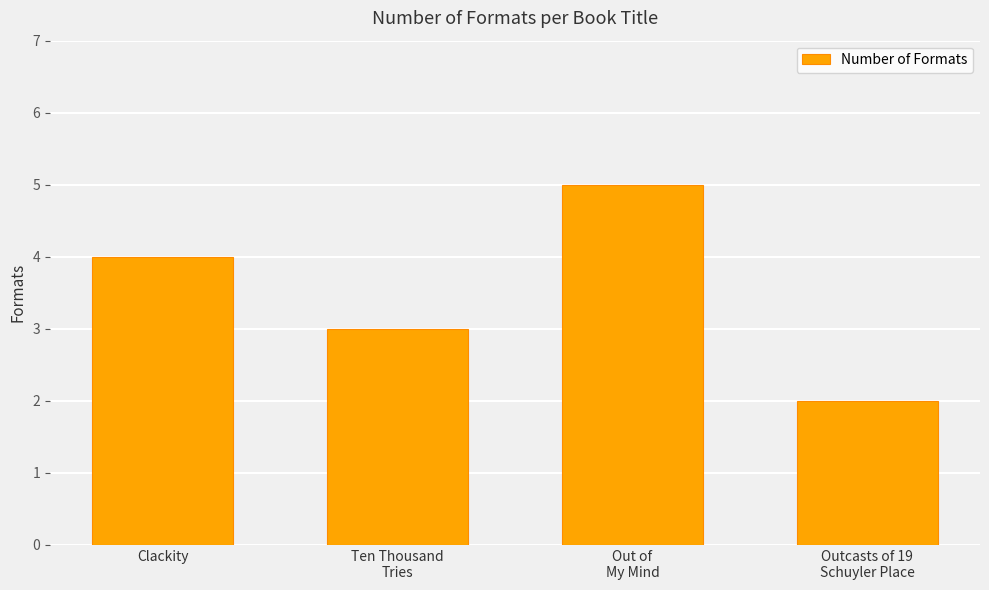

What is the label of the 2nd bar from the left?

Ten Thousand
Tries